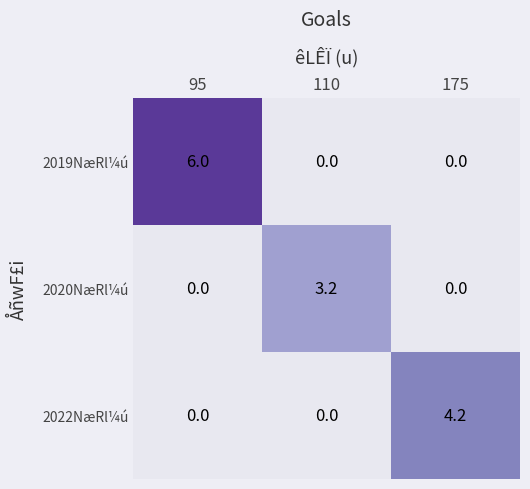

Reading right to left, what are all the values shown in this chart?

2019NæRl¼ú: 0.0	0.0	6.0
2020NæRl¼ú: 0.0	3.2	0.0
2022NæRl¼ú: 4.2	0.0	0.0